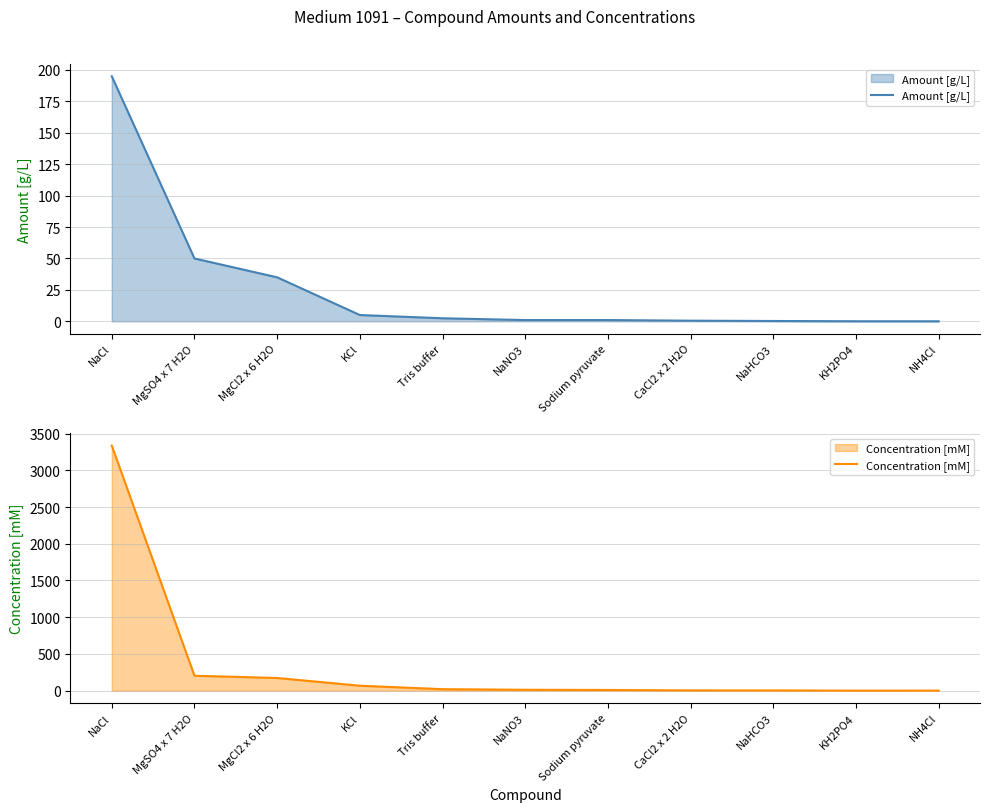

At which label is Concentration [mM] closest to 1668?

MgSO4 x 7 H2O